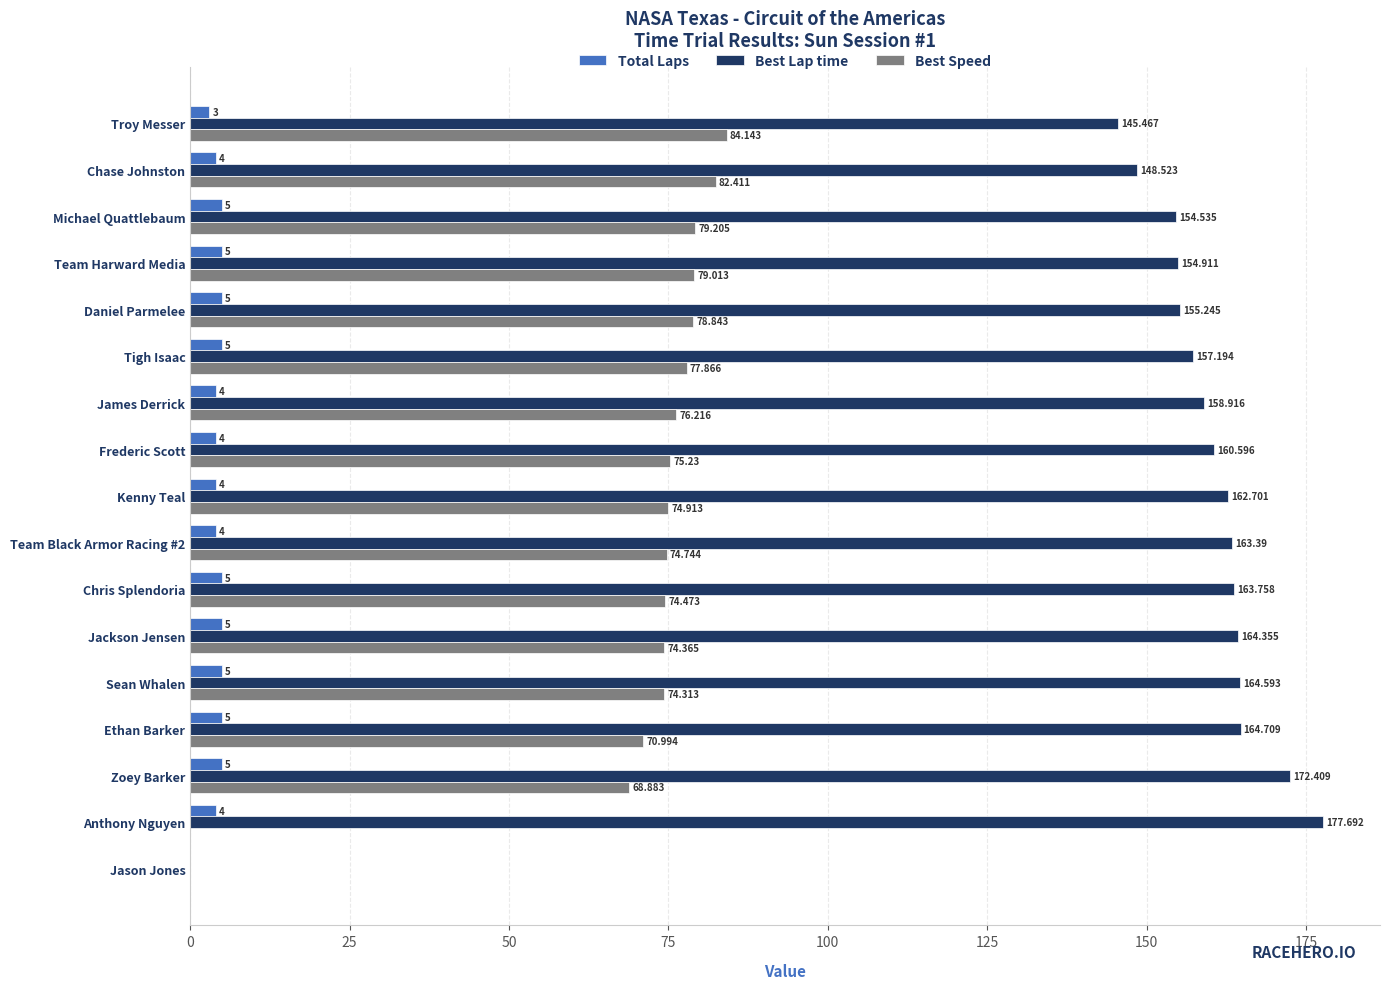

At which label is Best Speed closest to 42?

Zoey Barker